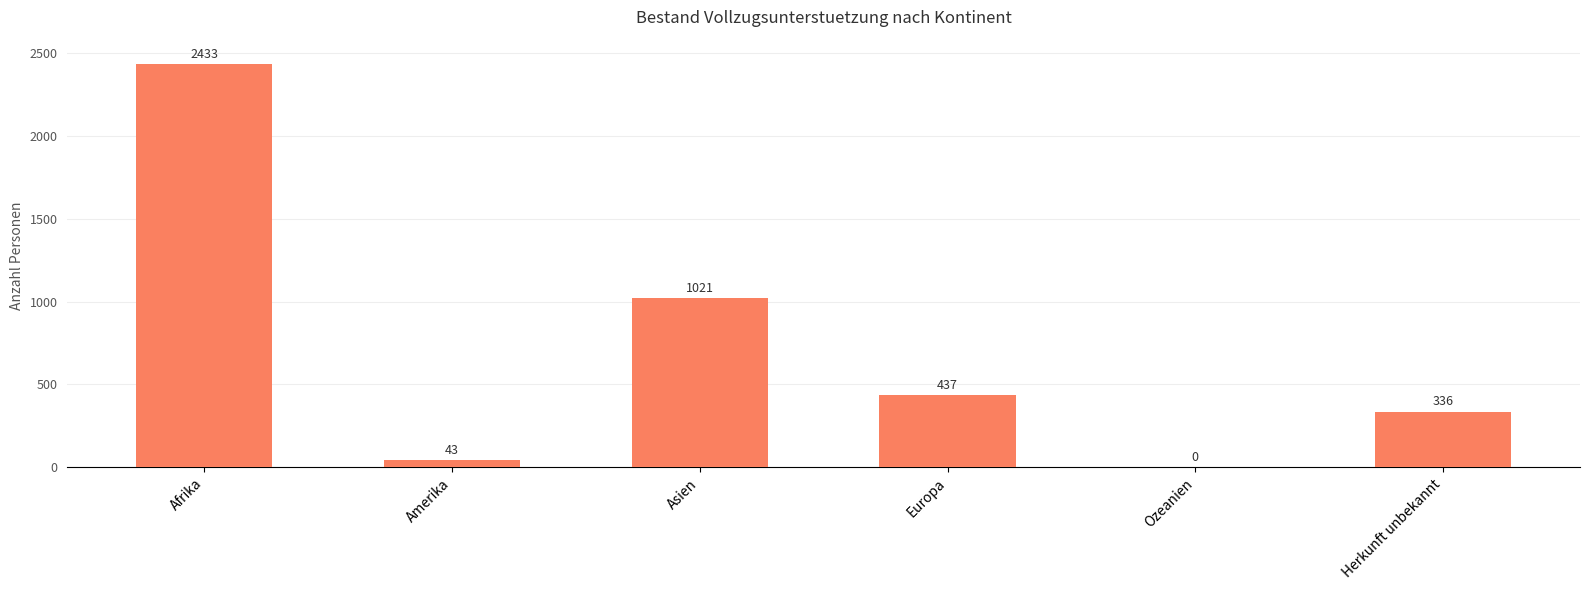

The value at Europa is 437. True or false?

True